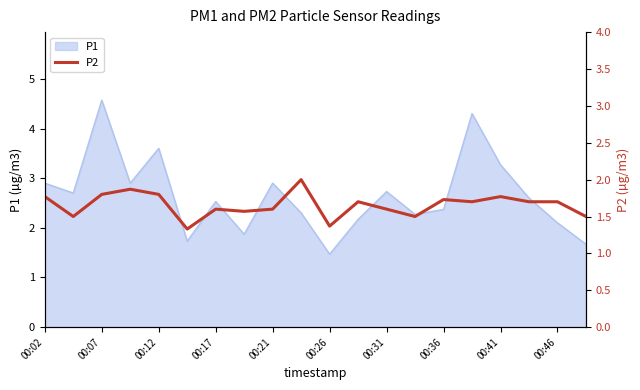

At which label does P1 first exceed 2?

00:02